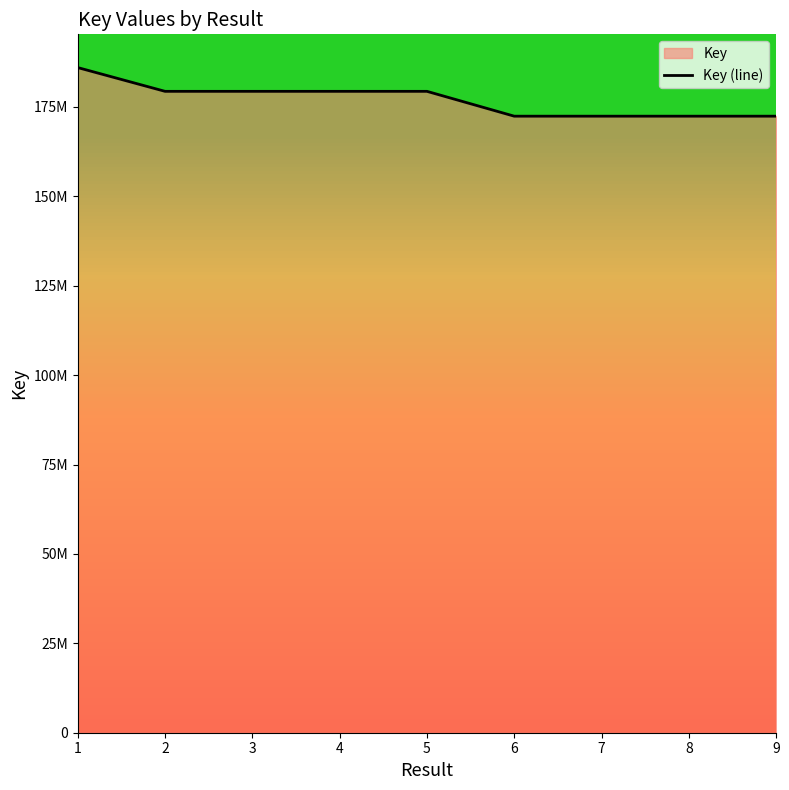

Reading right to left, what are all the values shown in this chart?

9=172409559	8=172409673	7=172409635	6=172409597	5=179355857	4=179355968	3=179355931	2=179355894	1=185997613